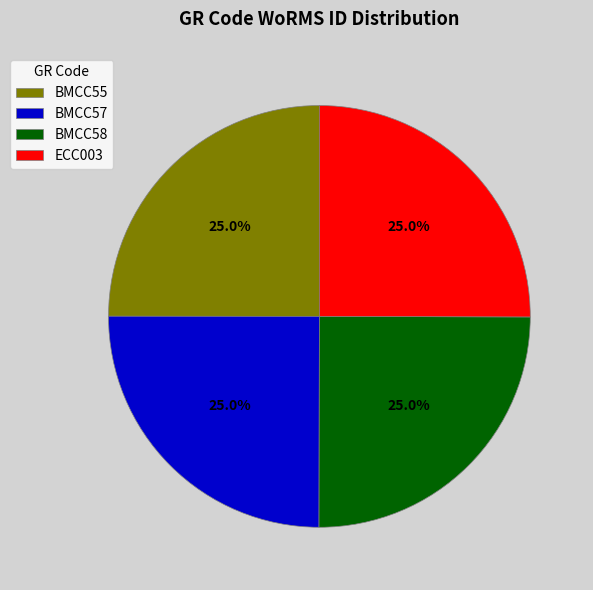

To the nearest percent, what portion does BMCC57 represent?

25%